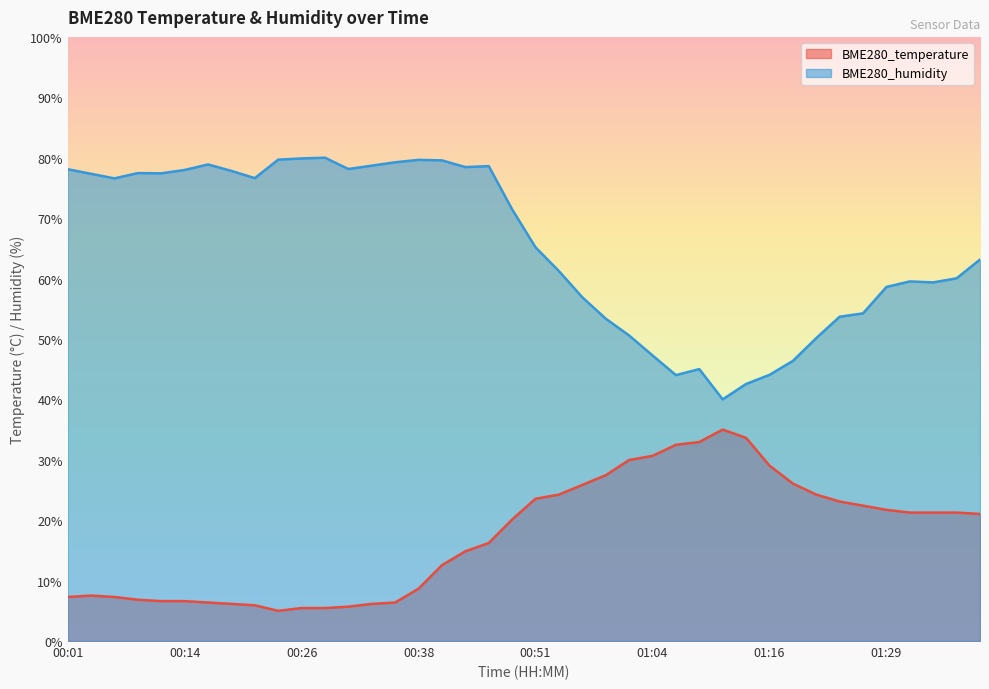

Count the number of data series in this chart.

2